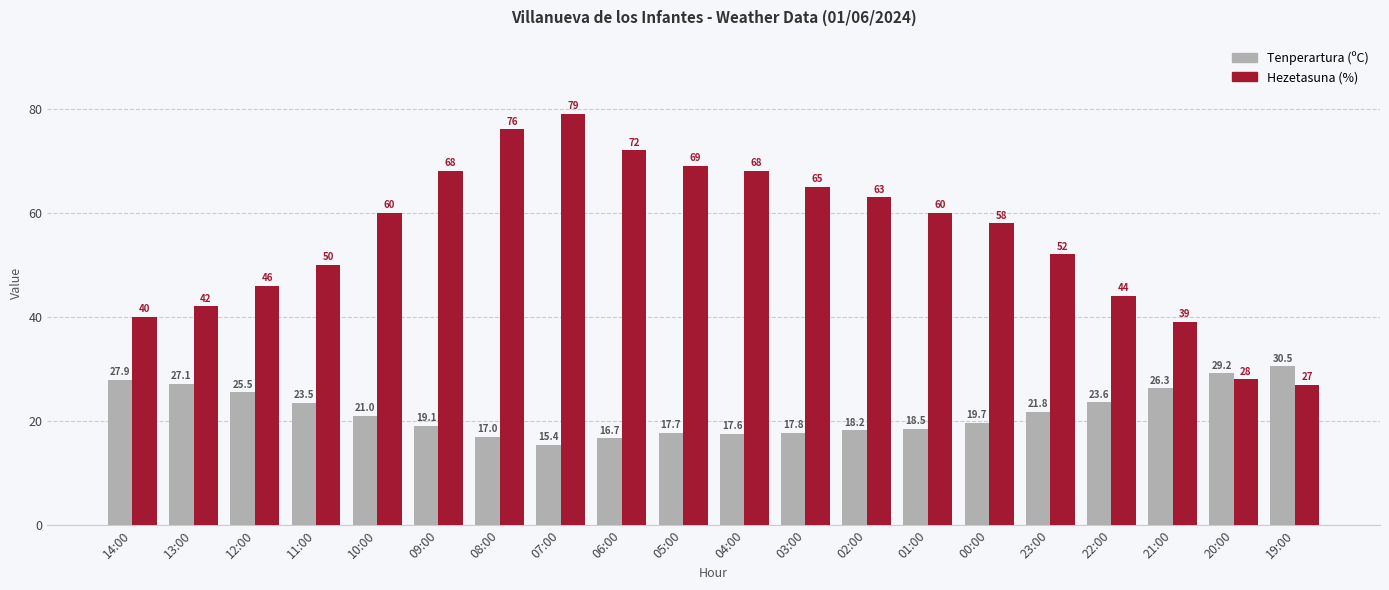

What is the total value across all series at 05:00?

86.7